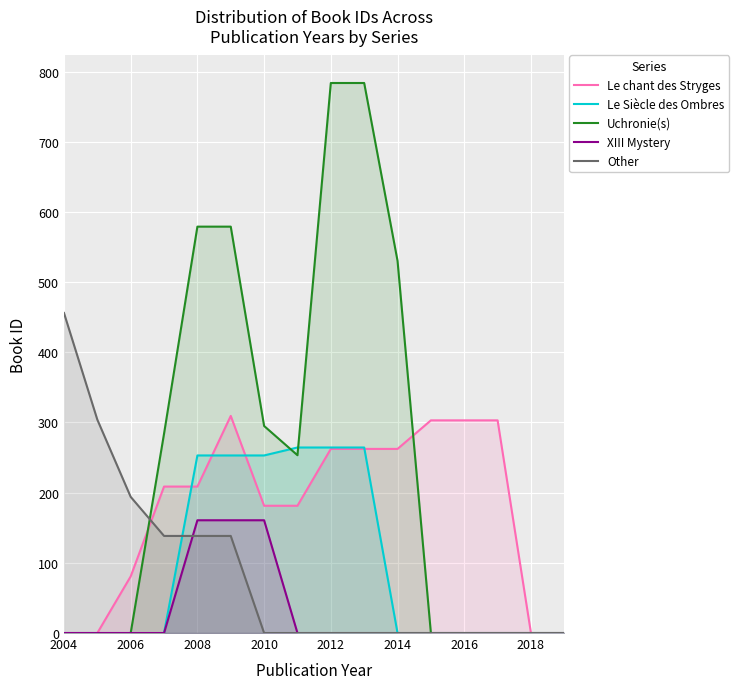

Does the chart display data point markers on the line(s)?

No